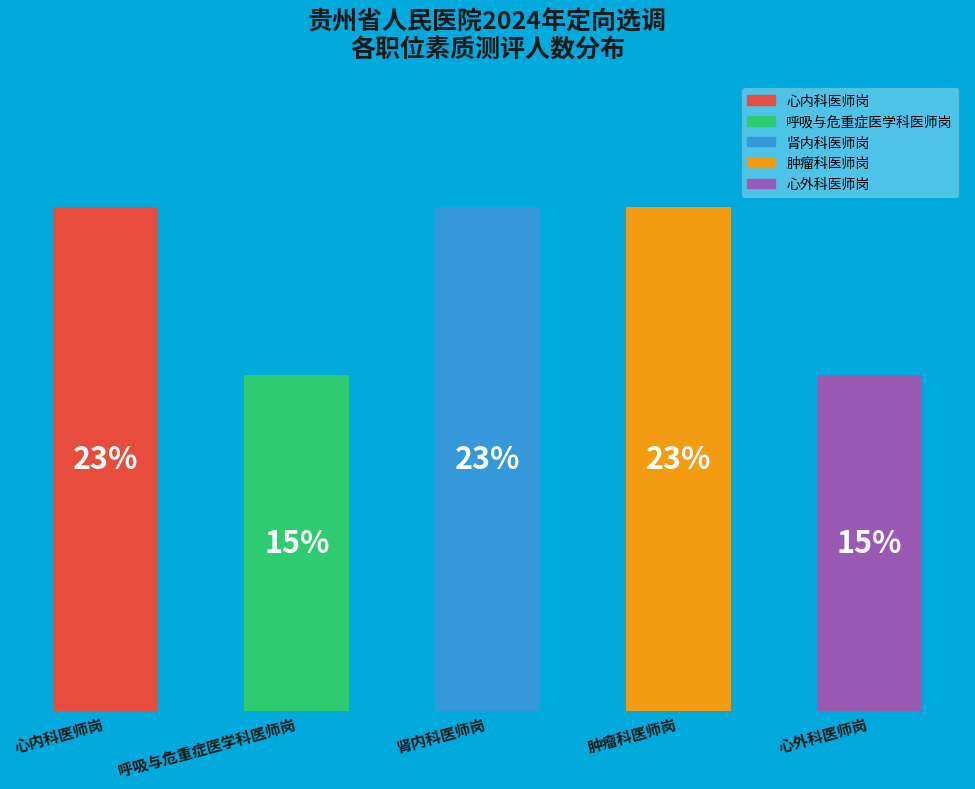

Rank the categories by value from highest to lowest.

心内科医师岗, 肾内科医师岗, 肿瘤科医师岗, 呼吸与危重症医学科医师岗, 心外科医师岗